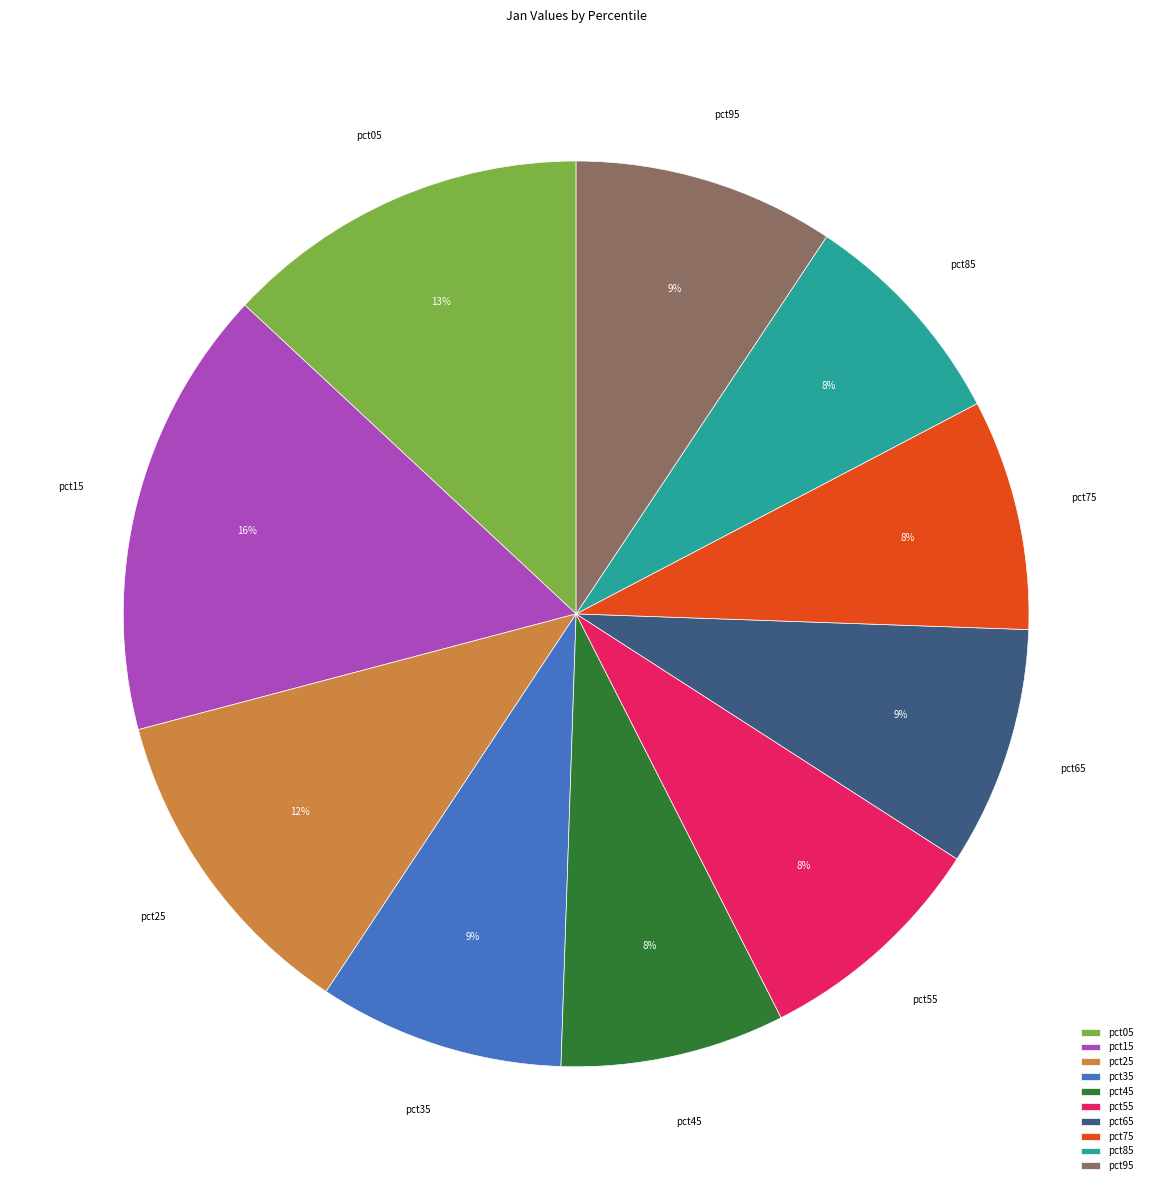

What percentage is the pct75 slice, to the nearest percent?

8%